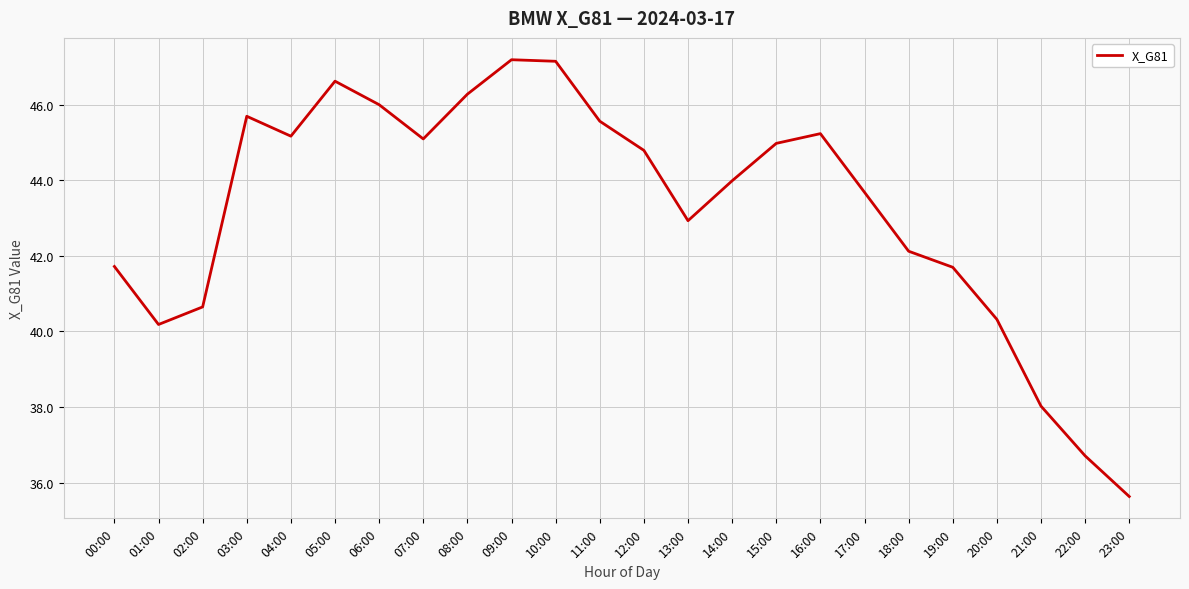

What is the difference between the maximum and minimum values?

11.5